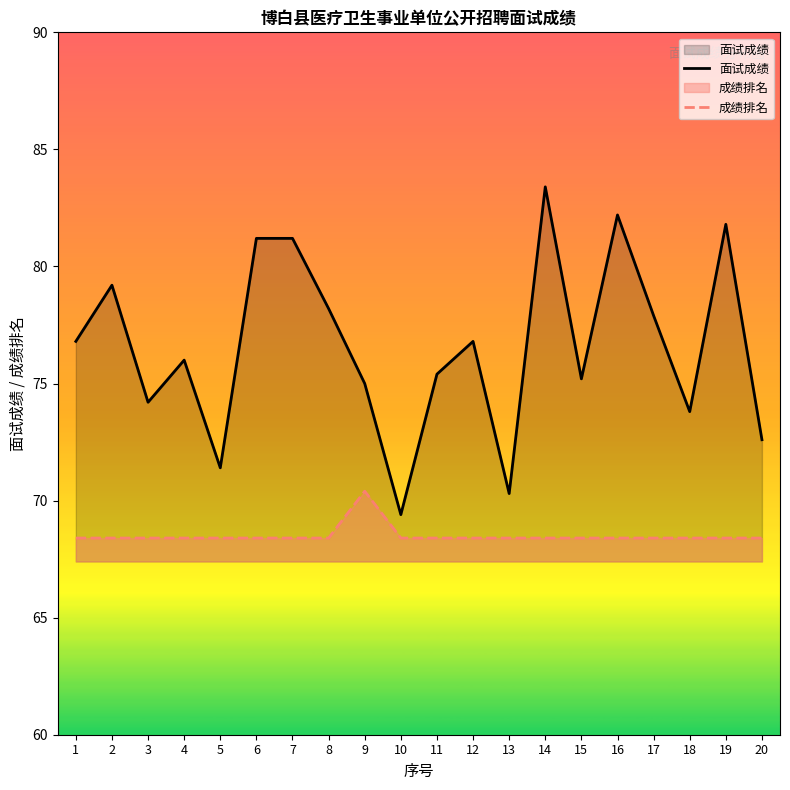

Rank the series at 4 from lowest to highest value.

成绩排名, 面试成绩